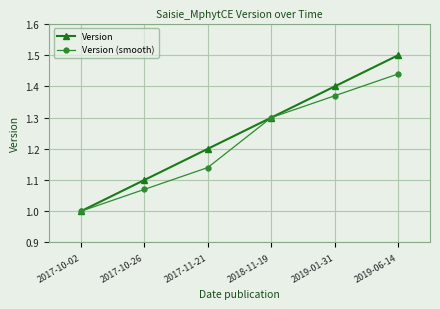

What position from the right is 2017-10-26?

5